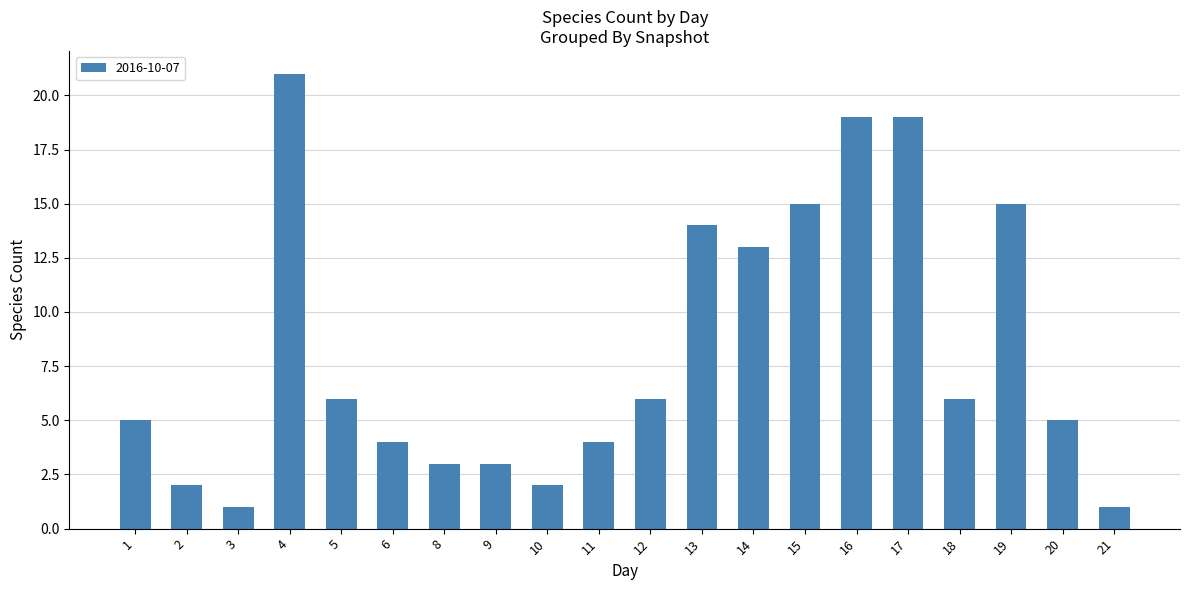

Which category has the highest value across all series?

4